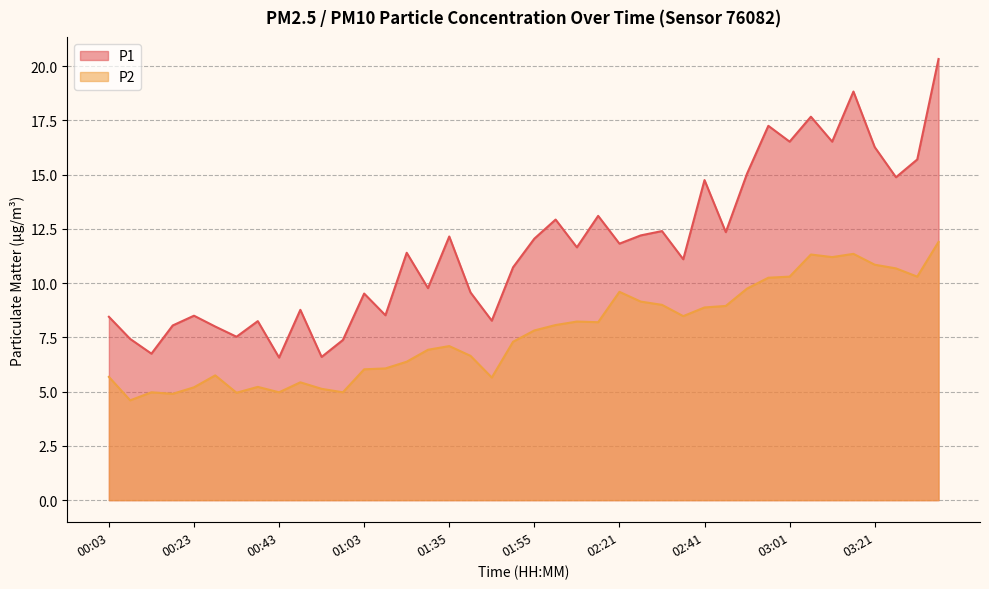

What is the label of the 26th point from the left?

02:26